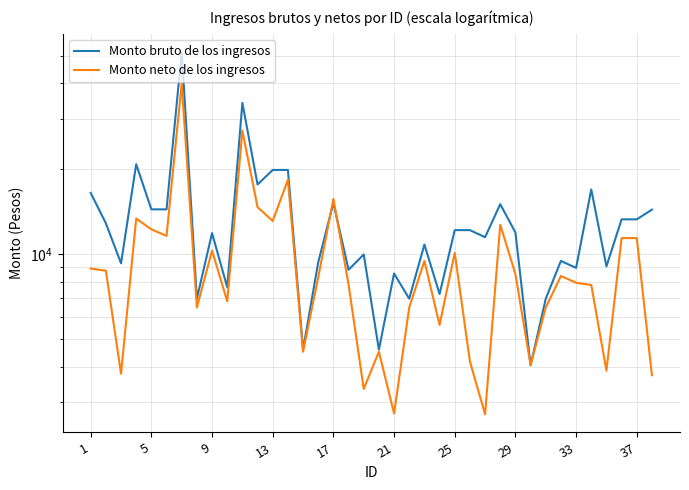

Rank the series by their maximum value, from lowest to highest.

Monto neto de los ingresos, Monto bruto de los ingresos